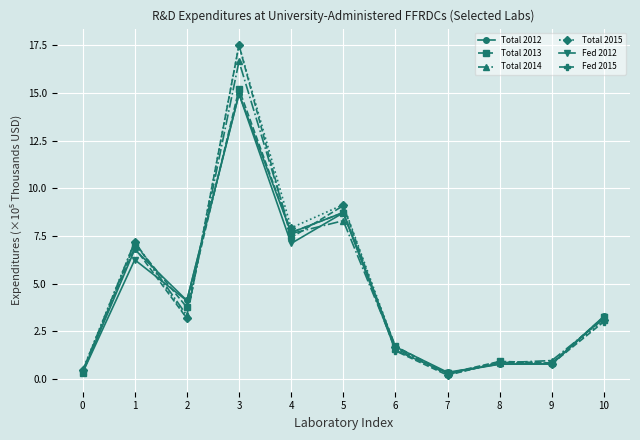

How many values in the Total 2015 series are below 3?

5